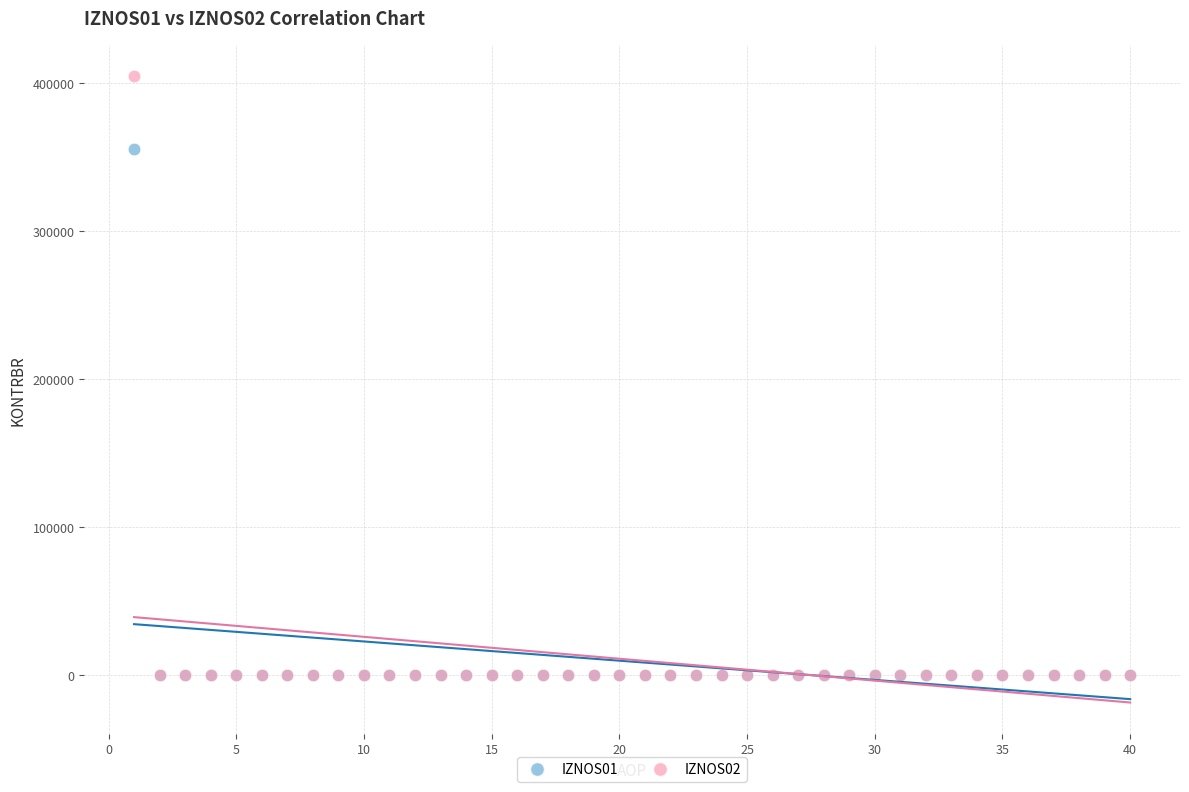

Which series has the largest Y range (max minus min)?

IZNOS02